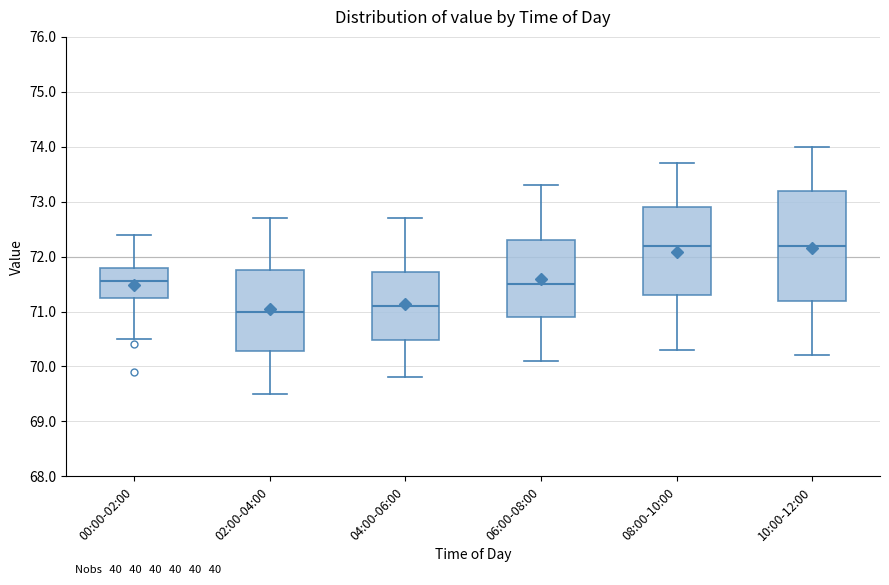

Reading left to right, read every box against the y-axis: the position of its median line, the range the box covers, and the ends of its whiskers. The values are not printed on the chart, so give them approximately, as read against the axis.

00:00-02:00: median 71.6, box 71.3 to 71.8, whiskers 70.5 to 72.4
02:00-04:00: median 71.0, box 70.3 to 71.8, whiskers 69.5 to 72.7
04:00-06:00: median 71.1, box 70.5 to 71.7, whiskers 69.8 to 72.7
06:00-08:00: median 71.5, box 70.9 to 72.3, whiskers 70.1 to 73.3
08:00-10:00: median 72.2, box 71.3 to 72.9, whiskers 70.3 to 73.7
10:00-12:00: median 72.2, box 71.2 to 73.2, whiskers 70.2 to 74.0